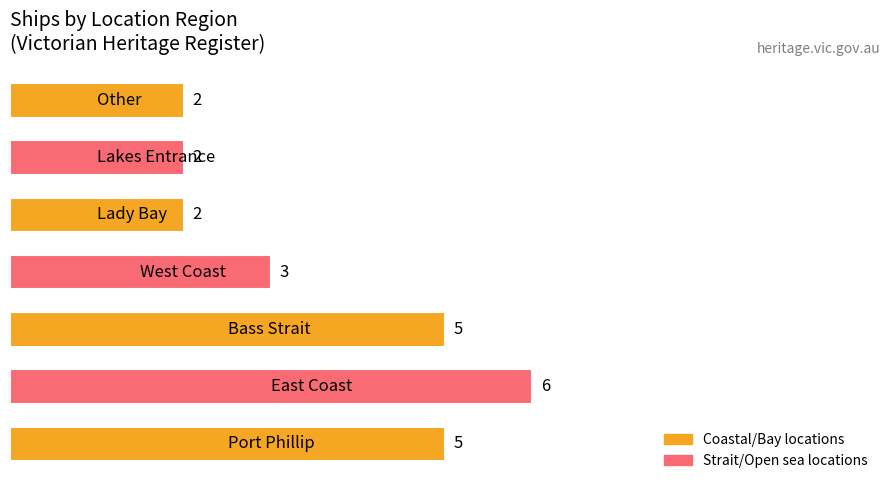

What is the maximum value shown in the chart?

6